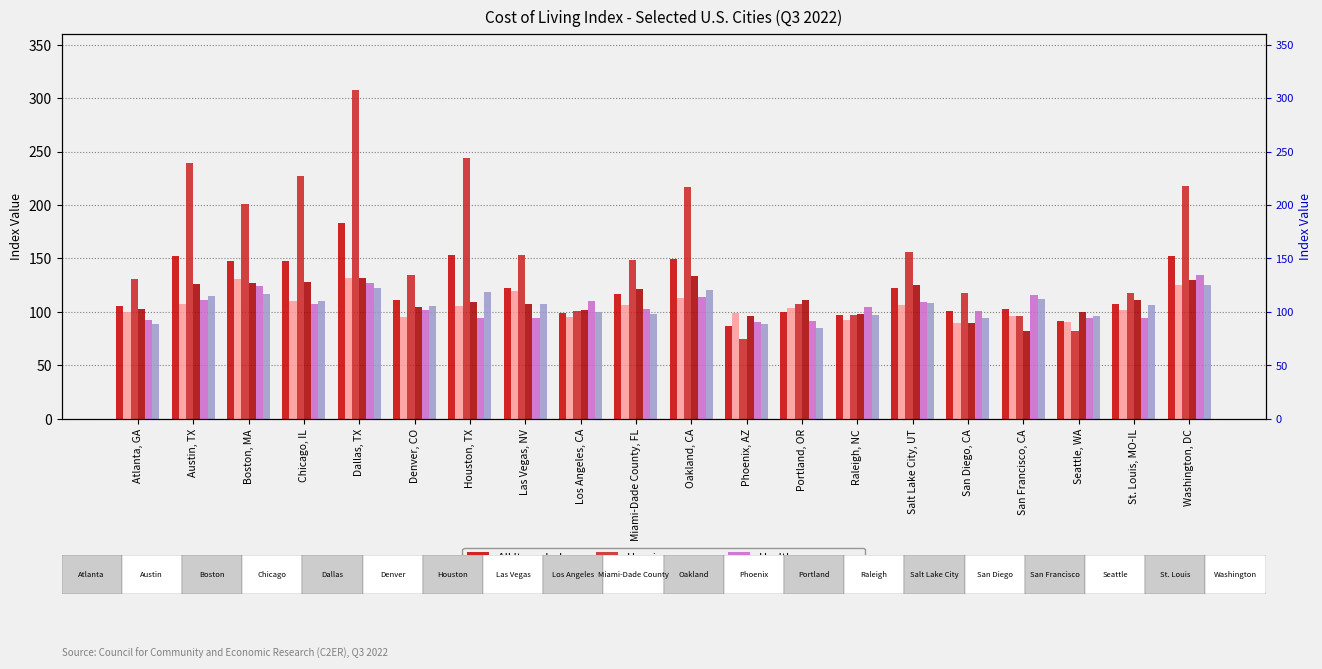

What is the average value of the Housing series?

158.6